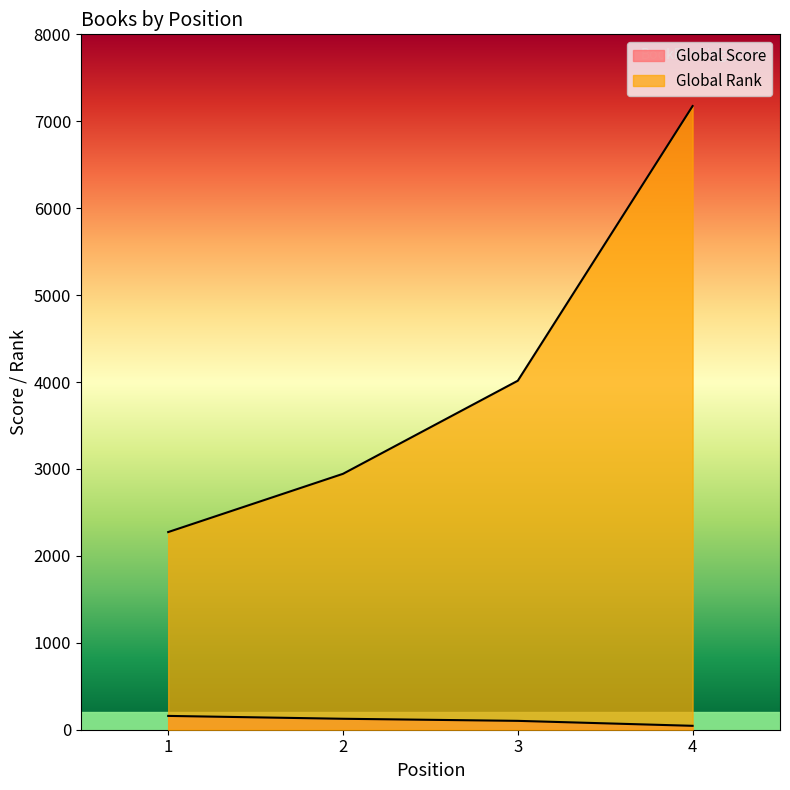

List the series in order of their peak value, lowest first.

Global Score, Global Rank